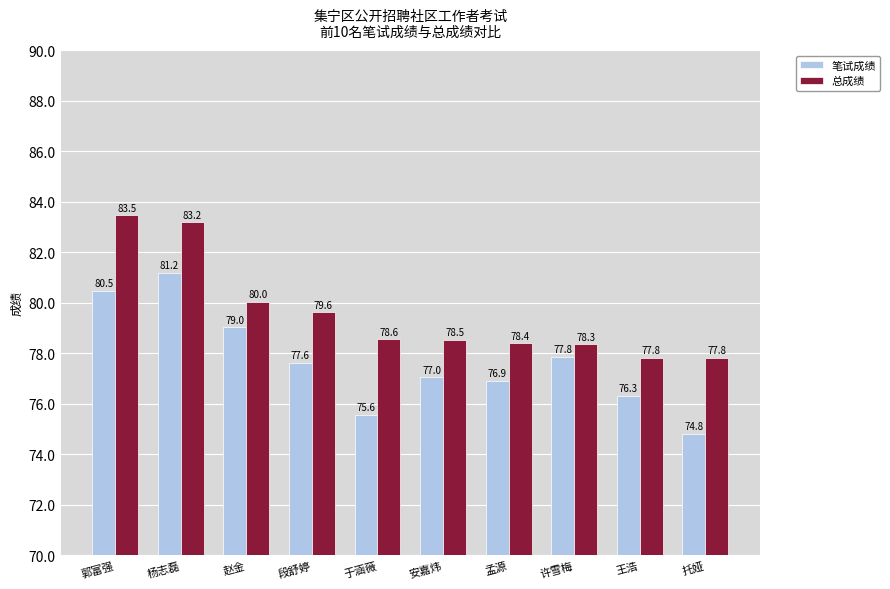

Where does the 总成绩 series first go above 78?

郭富强